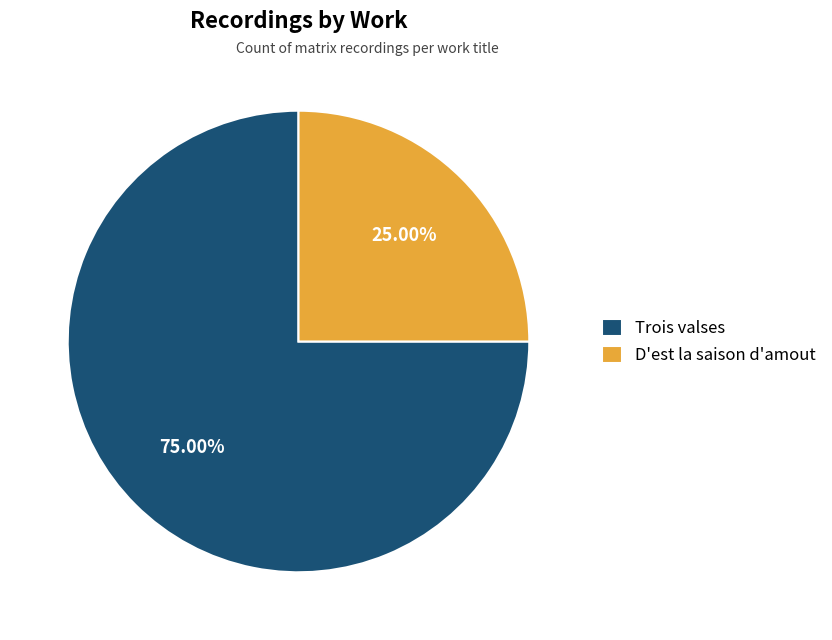

Which category has the biggest portion of the pie?

Trois valses